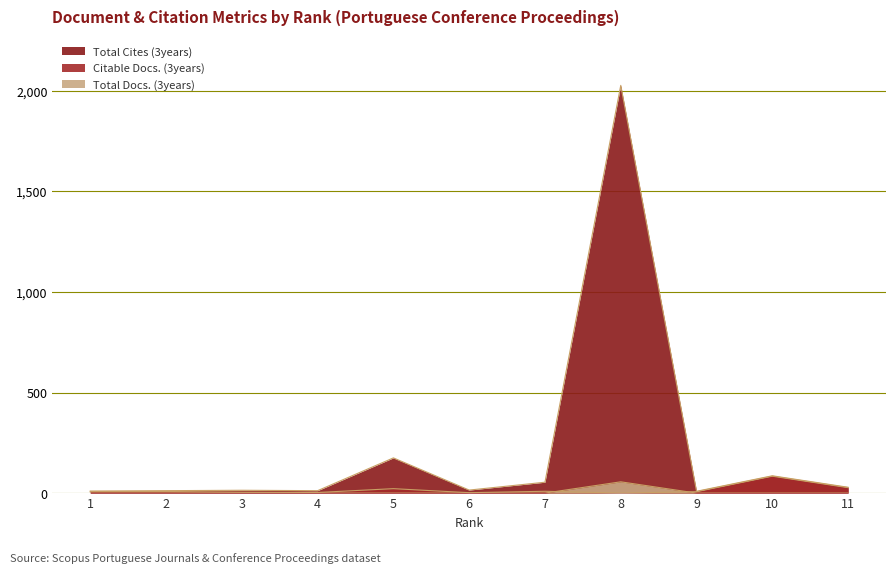

True or false: Total Docs. (3years) has more than 0 points higher than both neighbors.

True